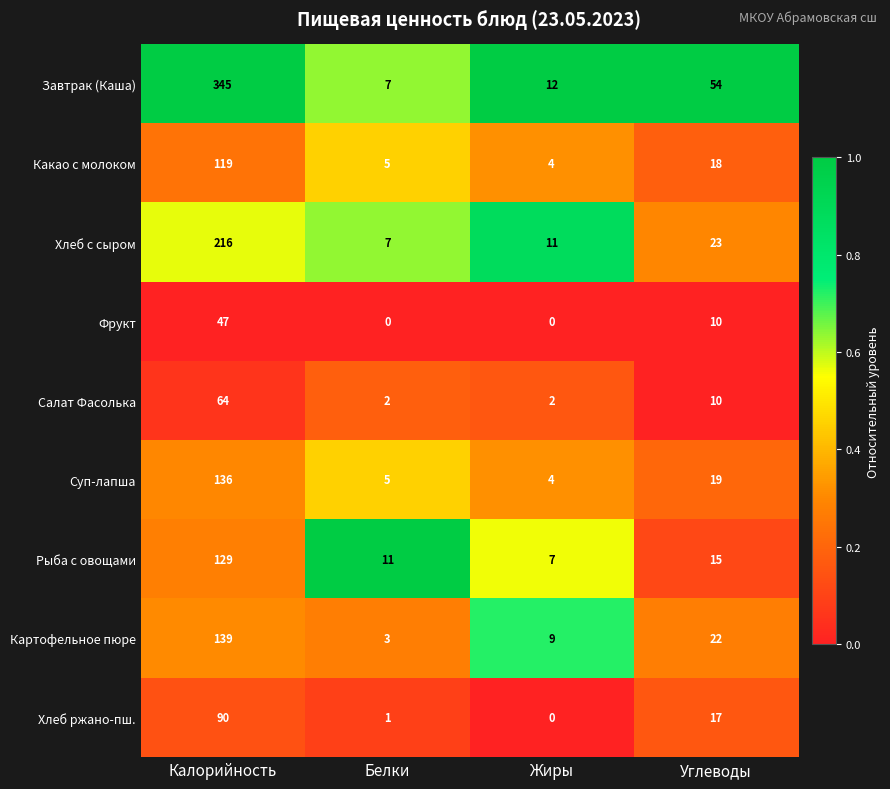

The Рыба с овощами series shows 209 at Калорийность. True or false?

False